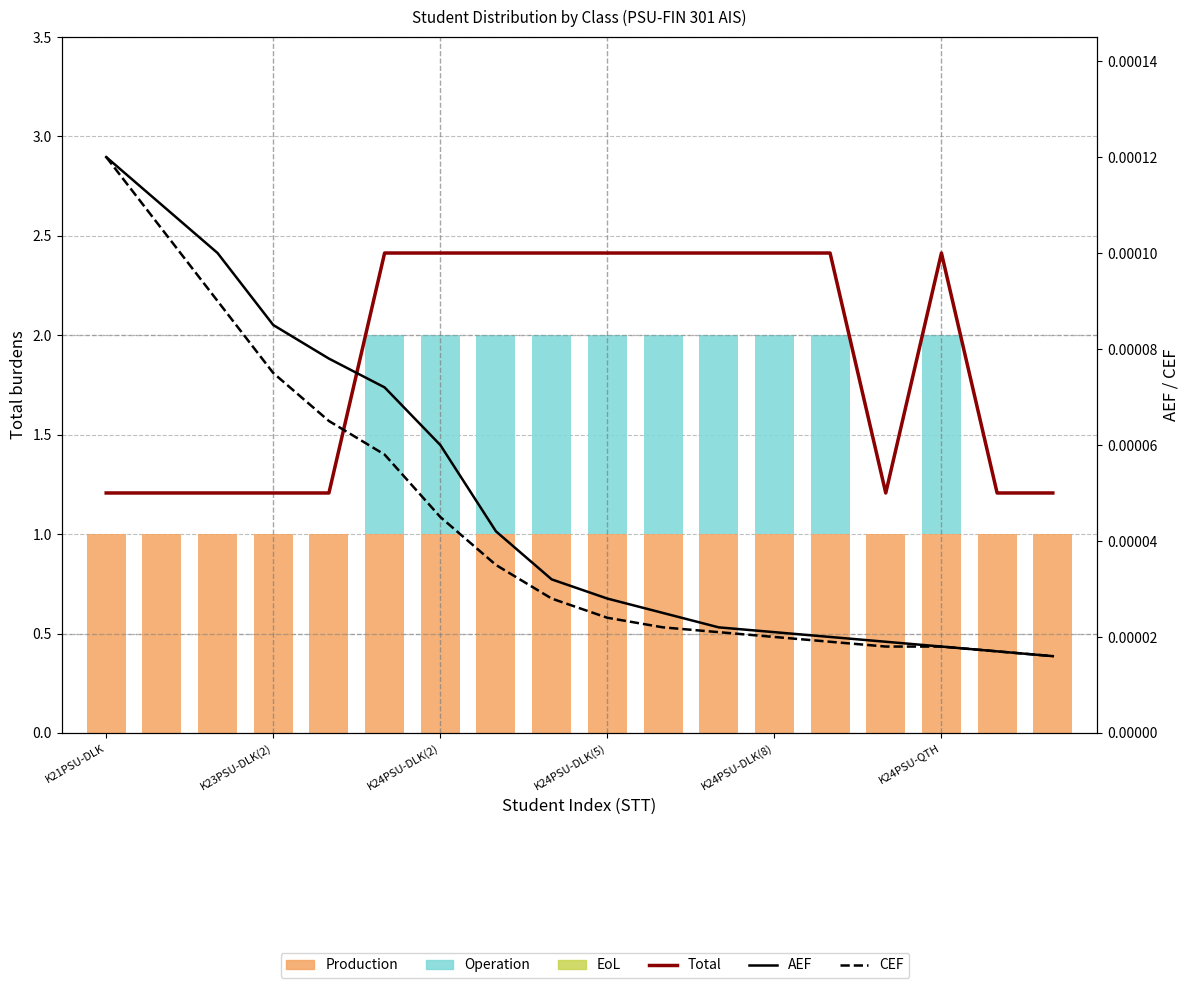

At which category is the sum across all series the highest?

K24PSU-QTH